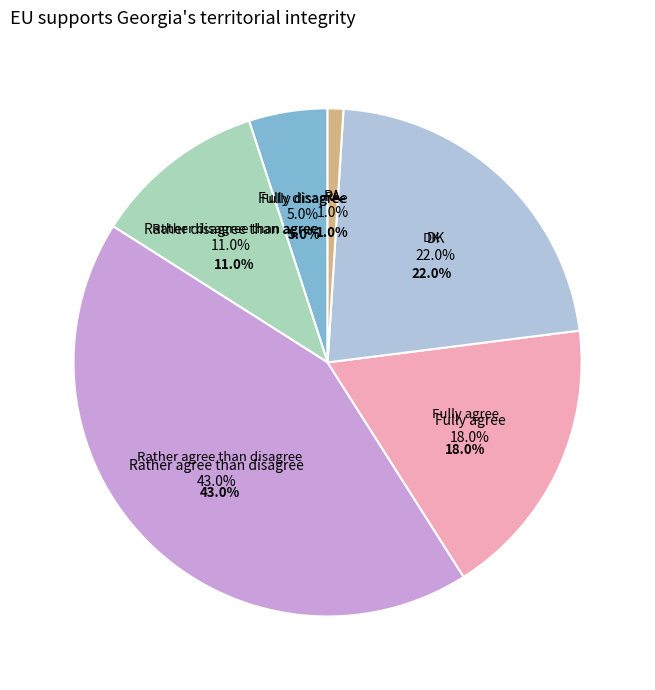

Is there a majority slice in this chart?

No